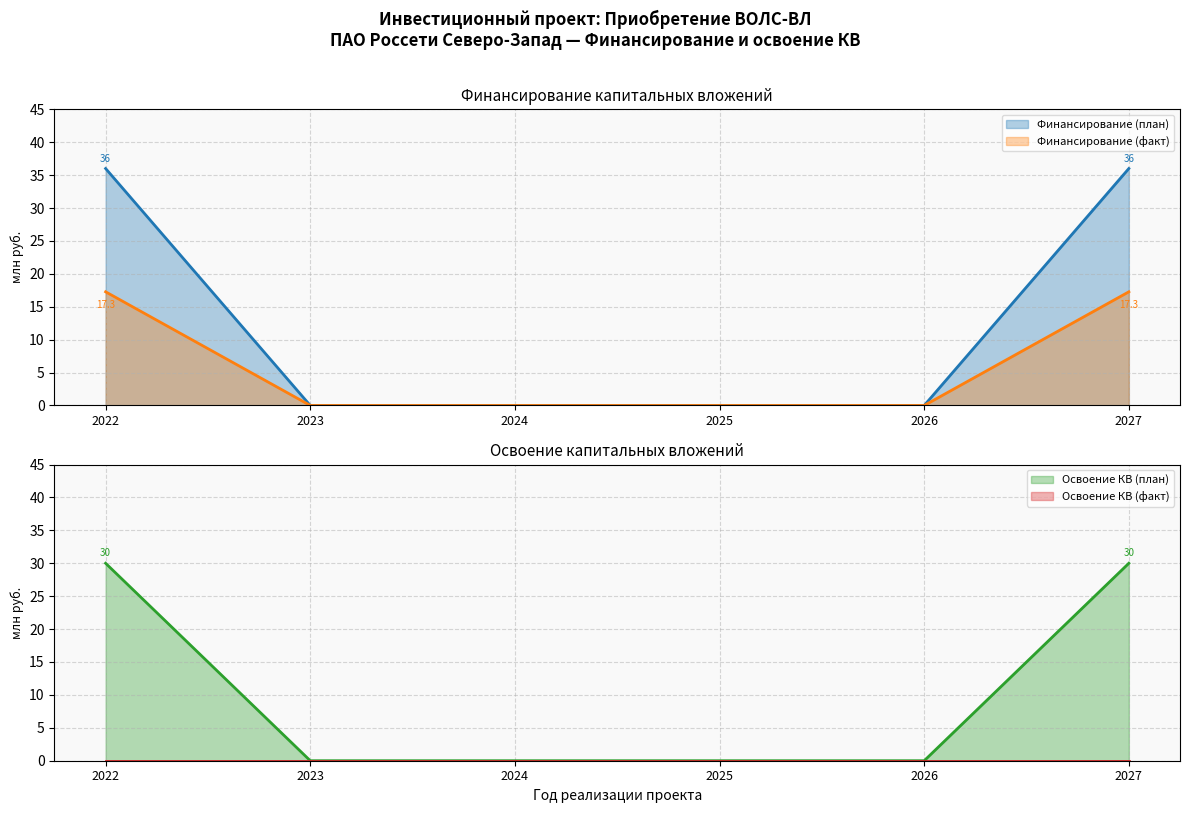

What value does the Финансирование (план) series have at 2027?

36.0